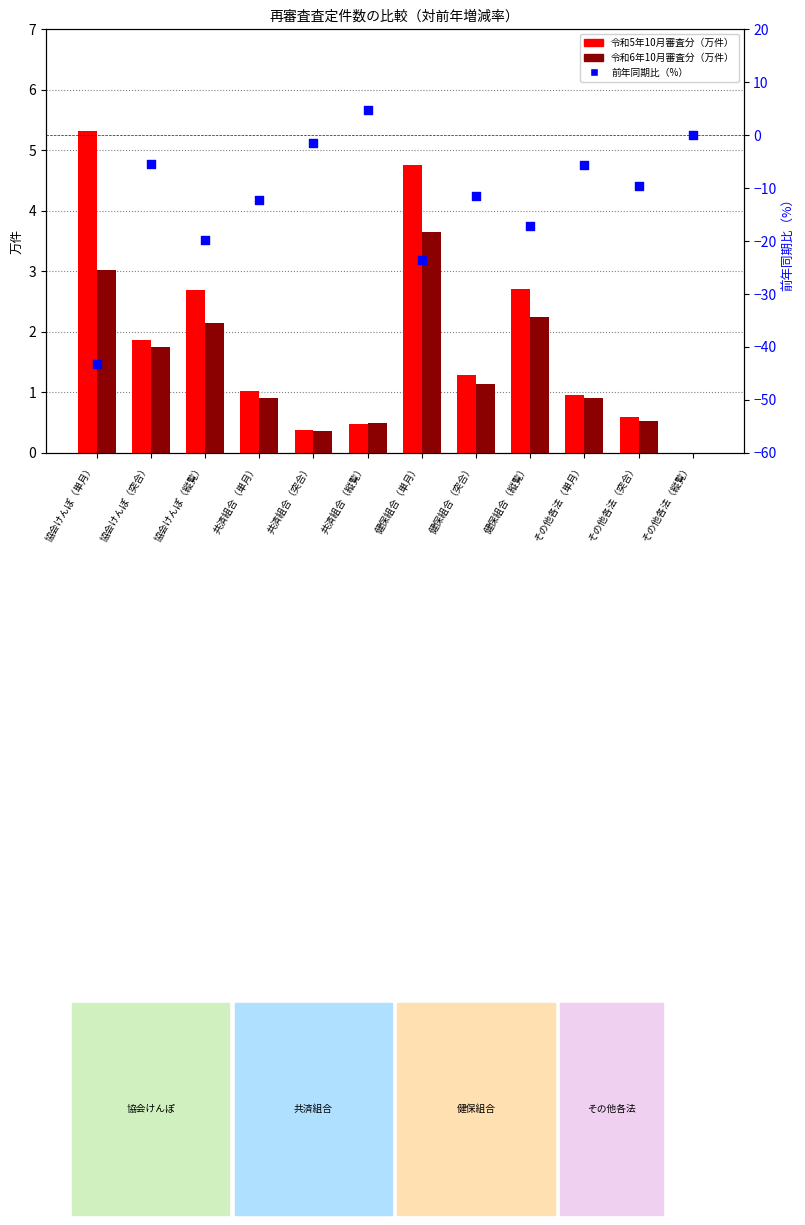

At how many categories does at least one series exceed -8?

12